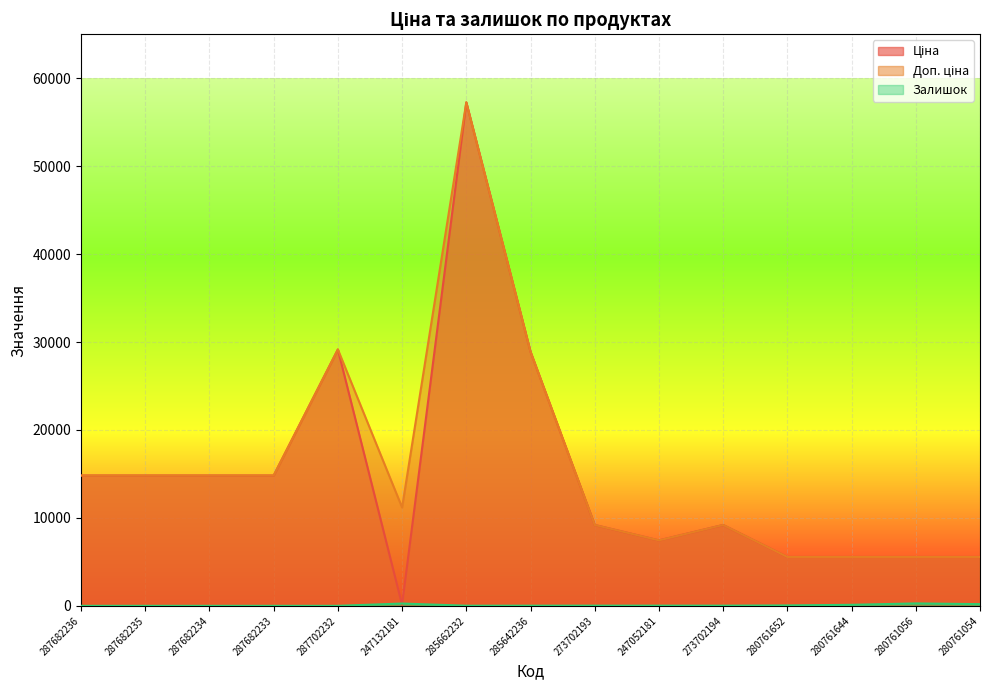

What position from the left is 280761644?

13